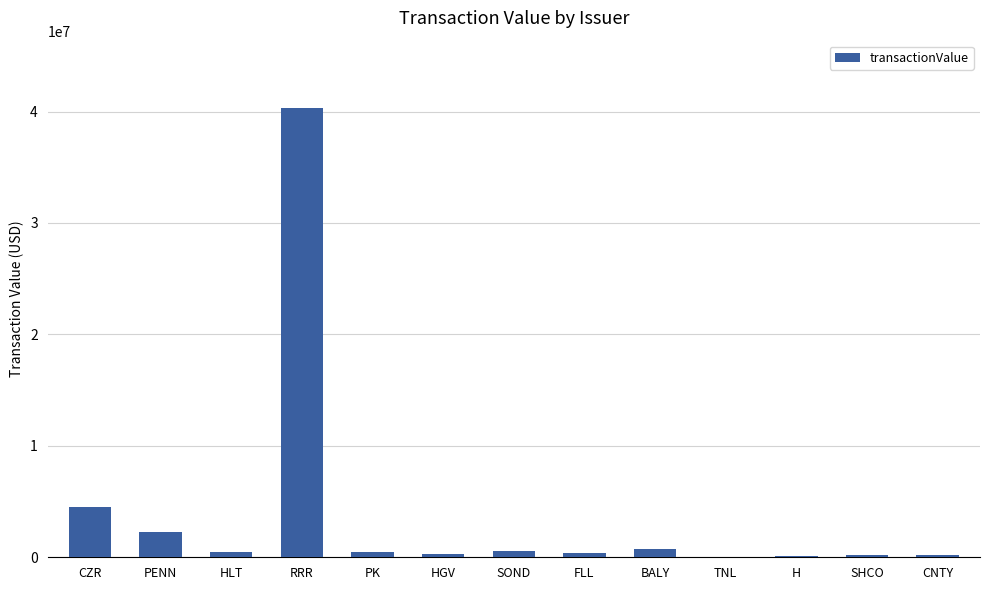

Between BALY and RRR, which is larger?

RRR